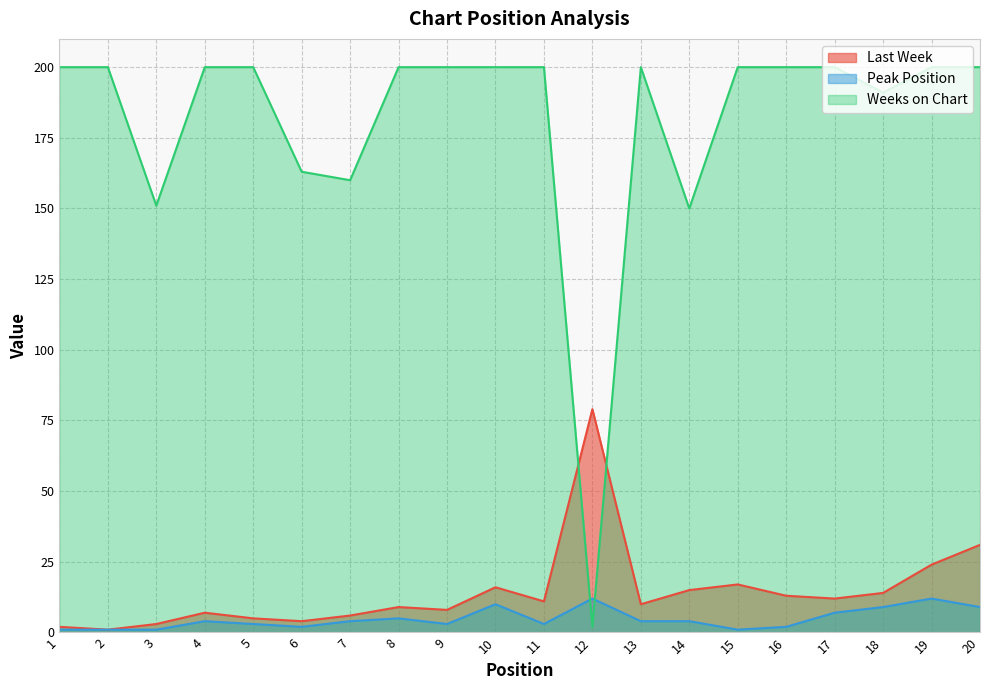

Reading right to left, what are all the values shown in this chart?

Last Week: 20=31	19=24	18=14	17=12	16=13	15=17	14=15	13=10	12=79	11=11	10=16	9=8	8=9	7=6	6=4	5=5	4=7	3=3	2=1	1=2
Peak Position: 20=9	19=12	18=9	17=7	16=2	15=1	14=4	13=4	12=12	11=3	10=10	9=3	8=5	7=4	6=2	5=3	4=4	3=1	2=1	1=1
Weeks on Chart: 20=200	19=200	18=191	17=200	16=200	15=200	14=150	13=200	12=2	11=200	10=200	9=200	8=200	7=160	6=163	5=200	4=200	3=151	2=200	1=200